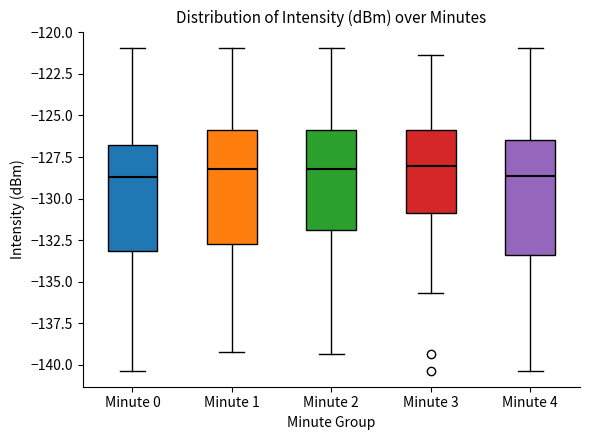

Where does the upper whisker of the box for Minute 4 end on the y-axis? The values are not printed on the chart, so give them approximately, as read against the axis.

-121.0